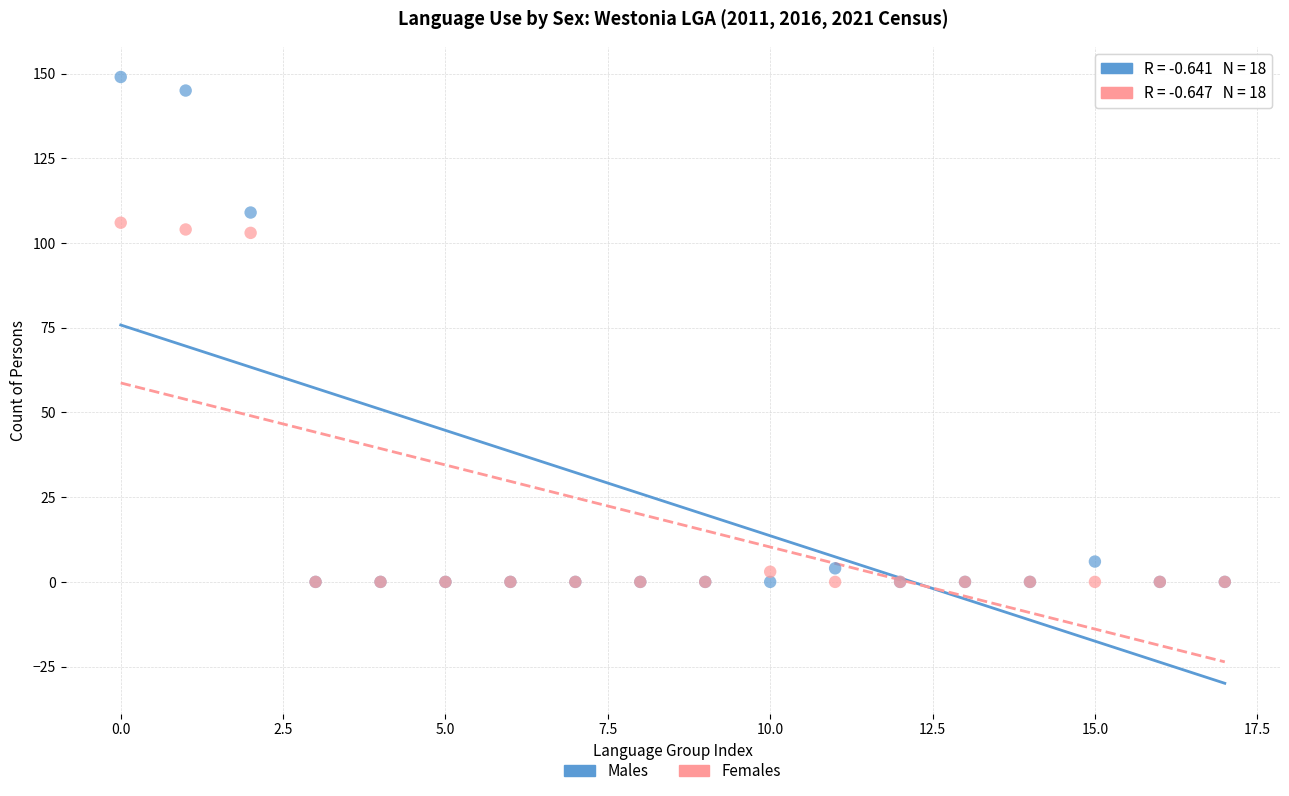

What are all the series names shown in the legend?

Males, Females